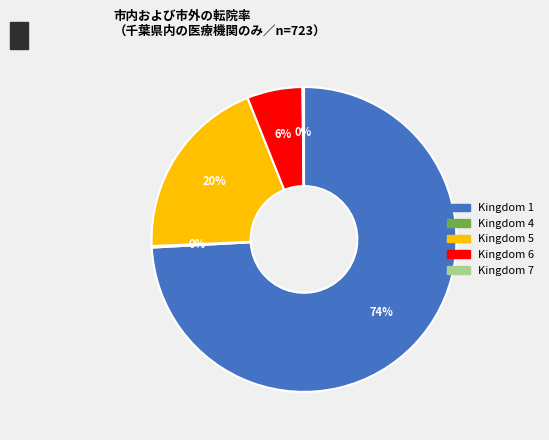

What is the largest slice in the pie chart?

Kingdom 1